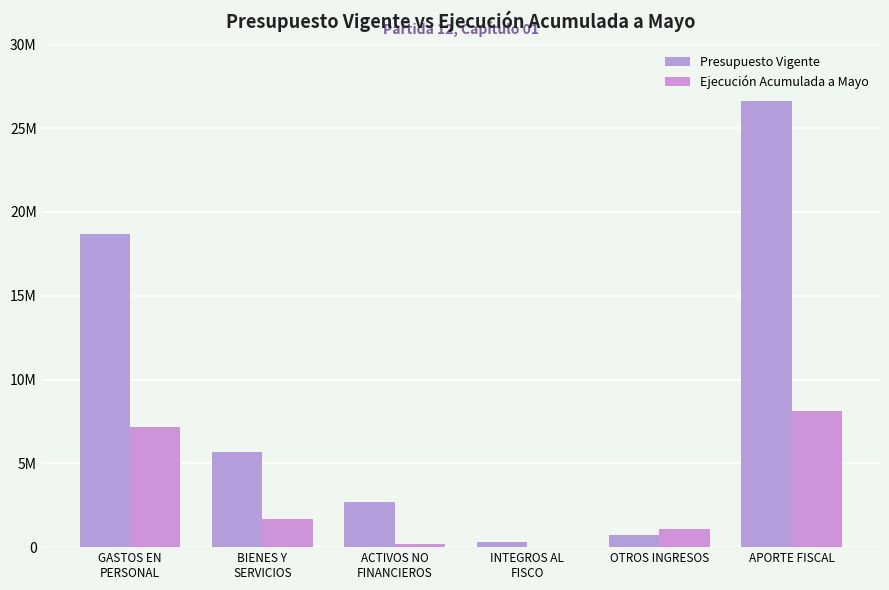

Reading left to right, what are all the values shown in this chart?

Presupuesto Vigente: 18699703	5685931	2709833	316504	750432	26627832
Ejecución Acumulada a Mayo: 7188160	1664536	165352	0	1064427	8143644